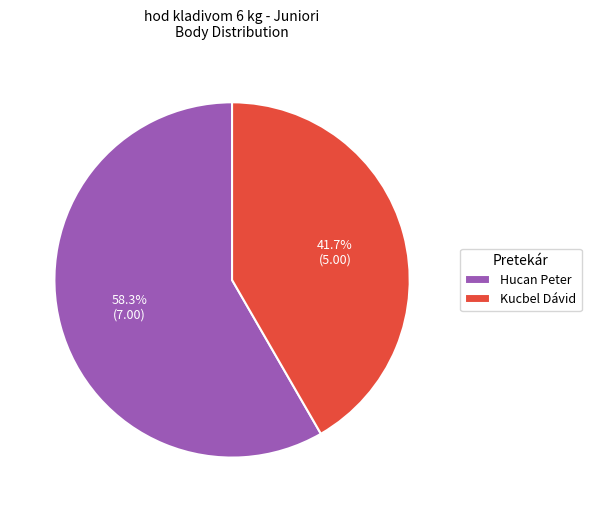

Is there any slice that represents more than half of the pie?

Yes